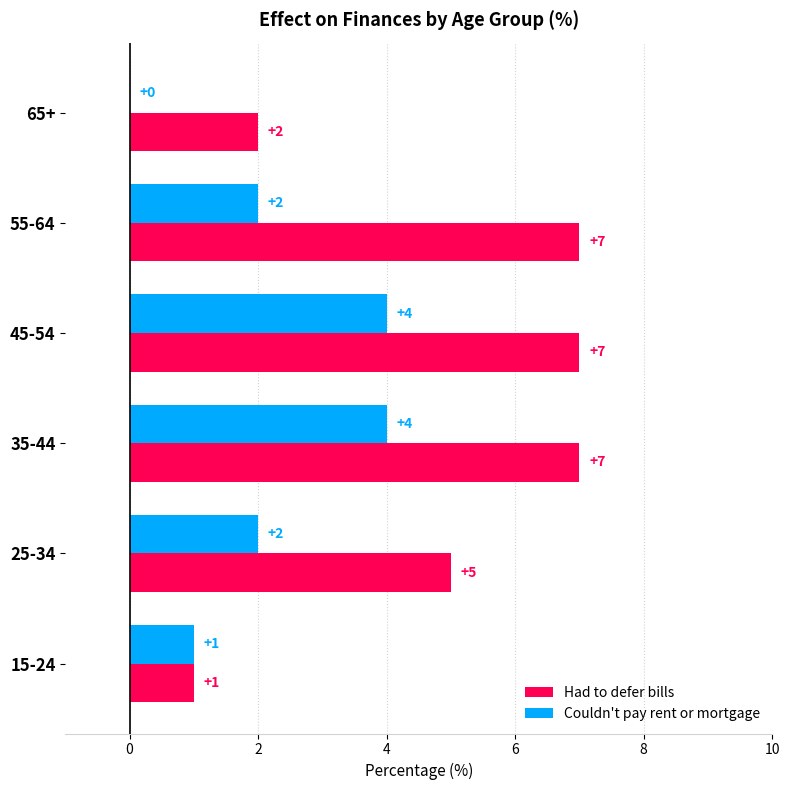

True or false: Couldn't pay rent or mortgage has a value of 2 at 65+.

False